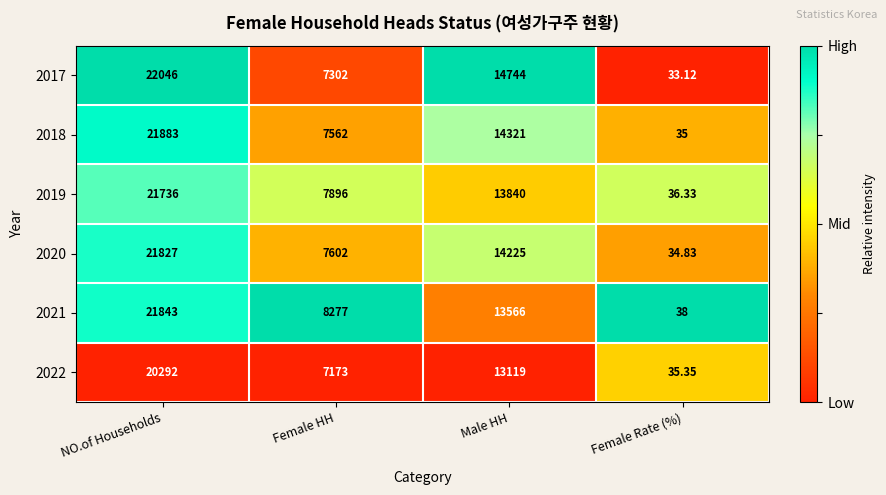

Where does the 2021 series first go above 13566?

NO.of Households